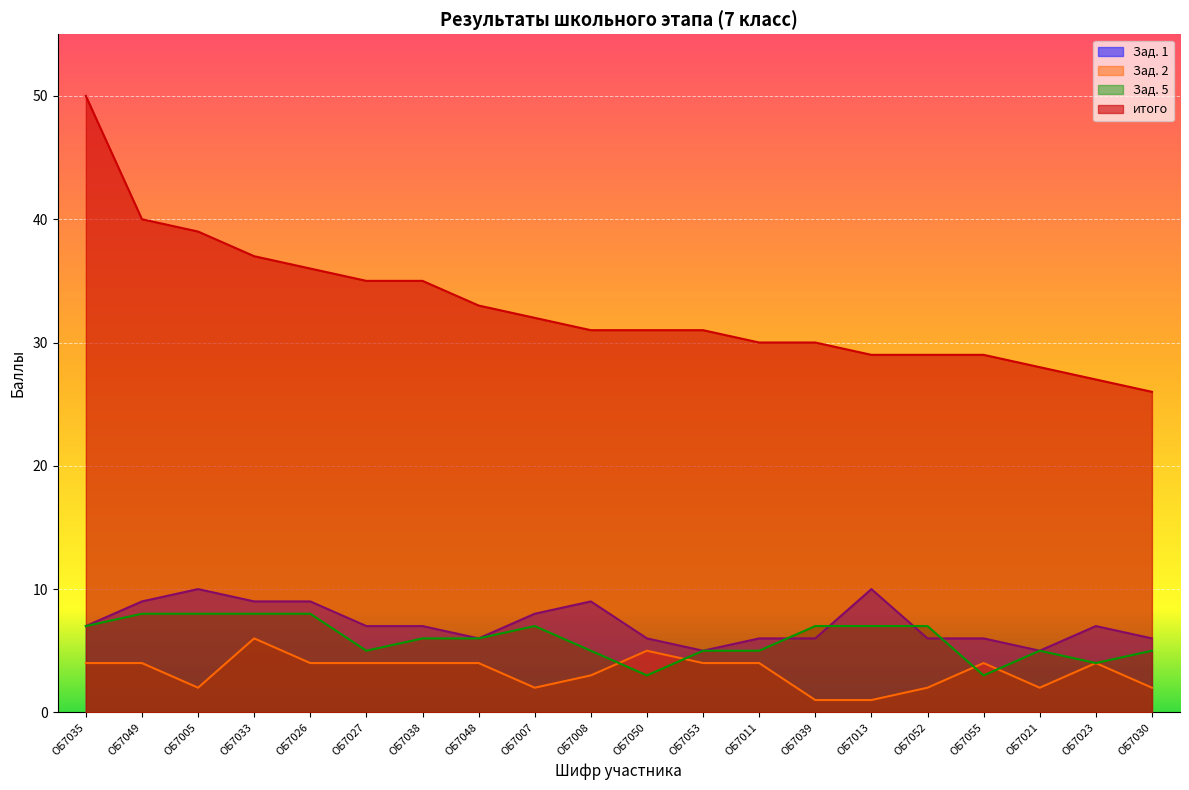

The value of итого at ОБ7053 is 31. True or false?

True